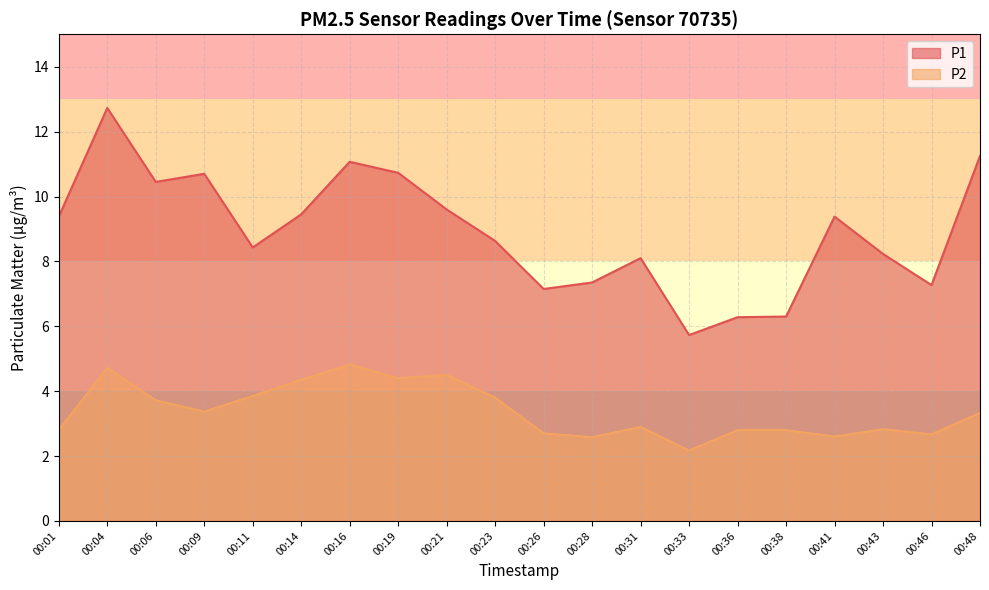

Where is P2 nearest to the value 3?

00:31